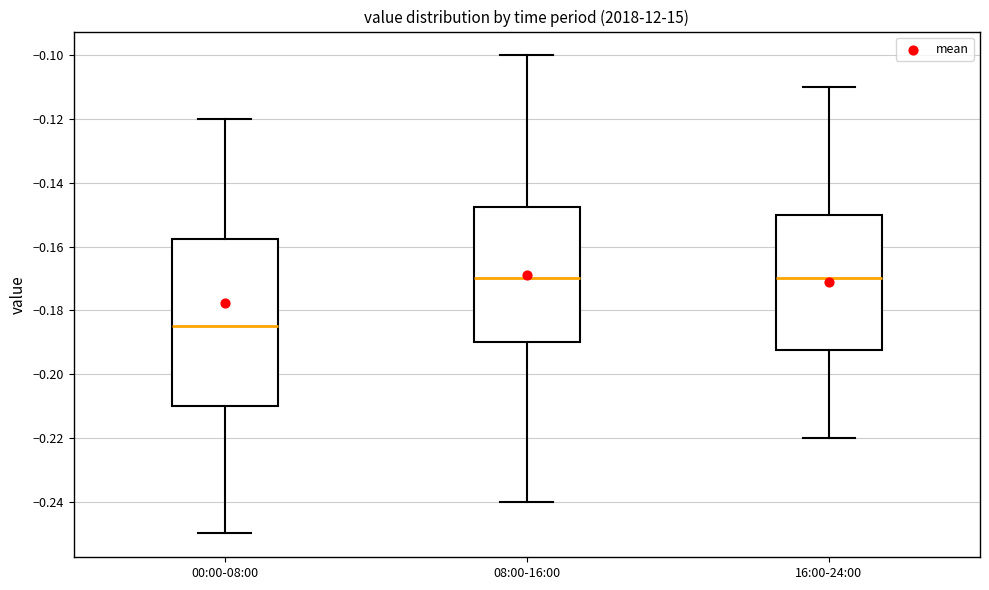

Which box's median line is the lowest?

00:00-08:00